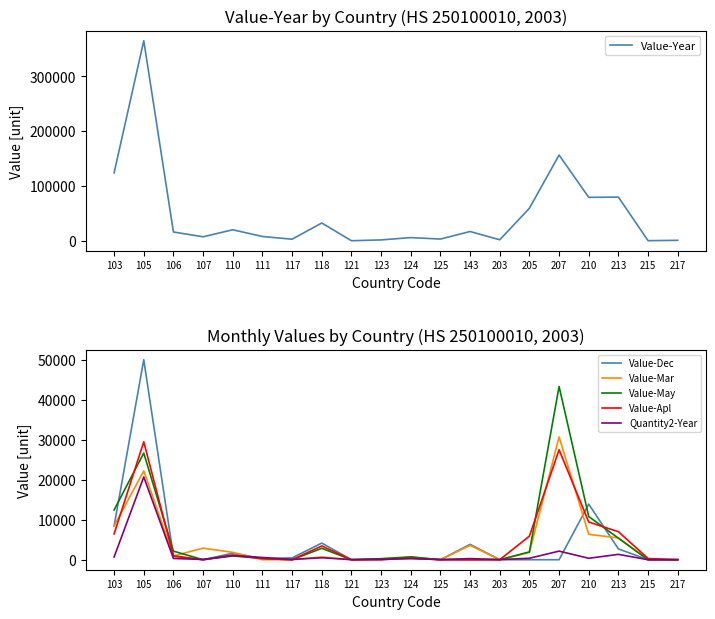

What is the difference between the Value-Apl values at 118 and 121?

3452